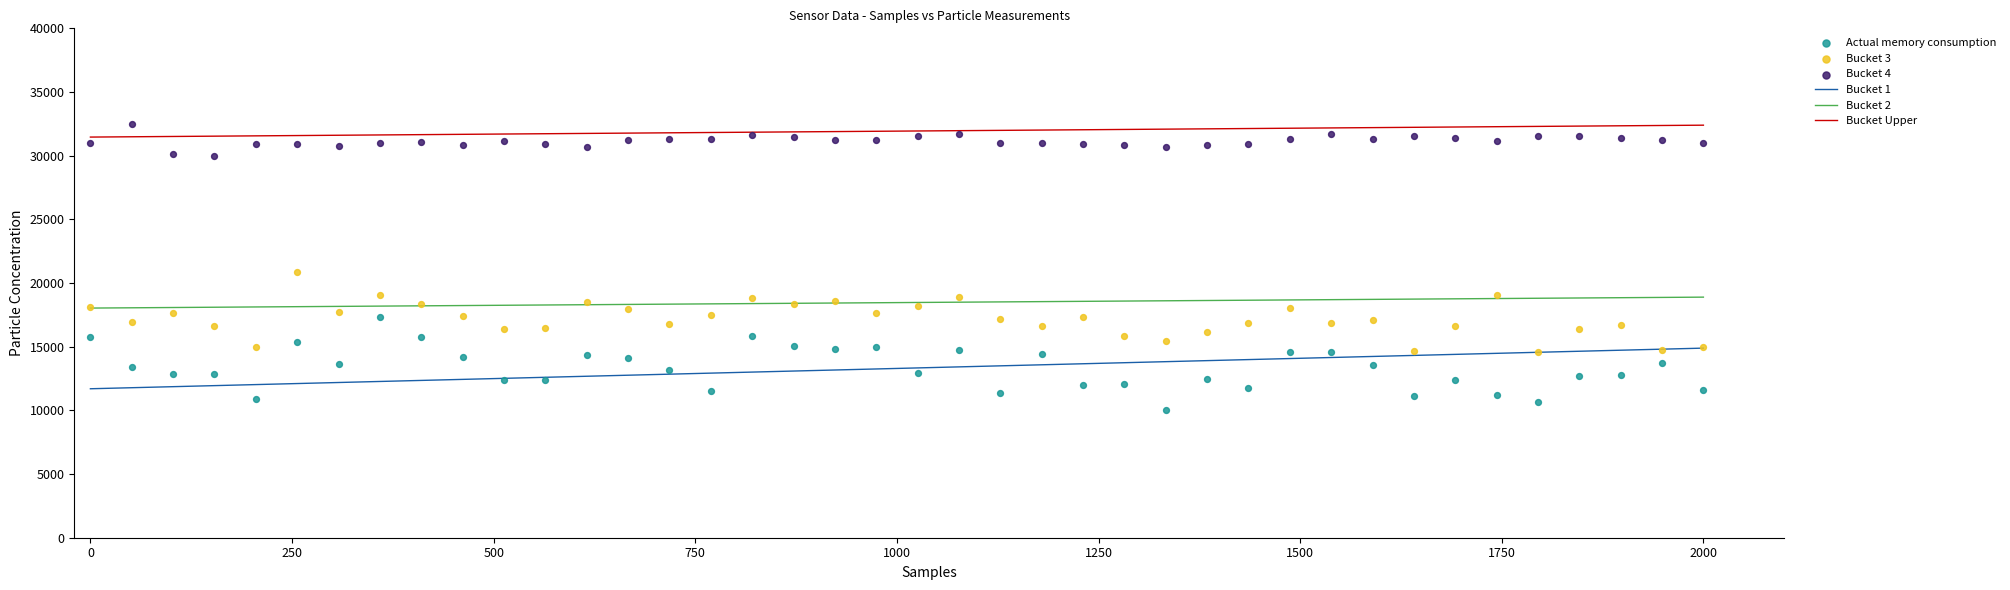

Across all data points, what is the range of Y values (max minus min)?

22483.0